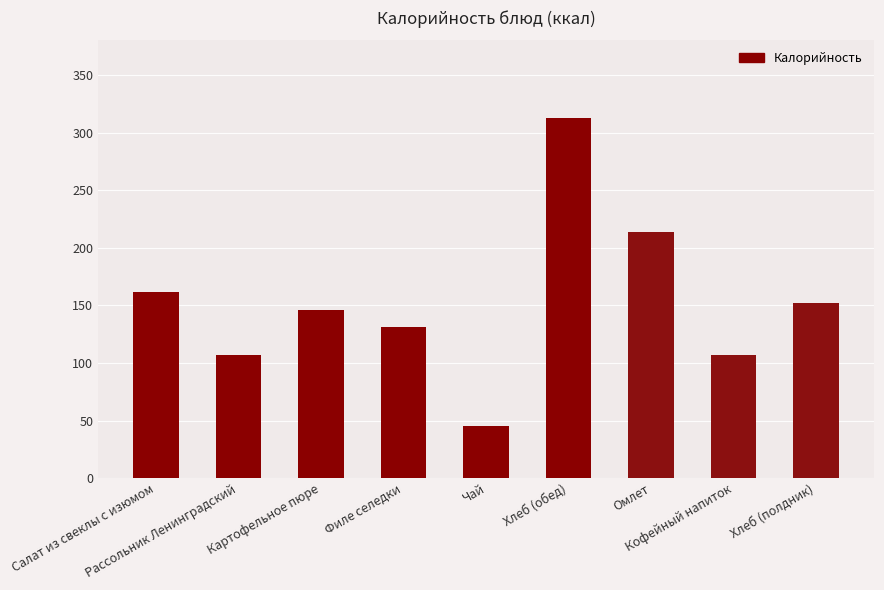

Which label corresponds to the largest value in the chart?

Хлеб (обед)